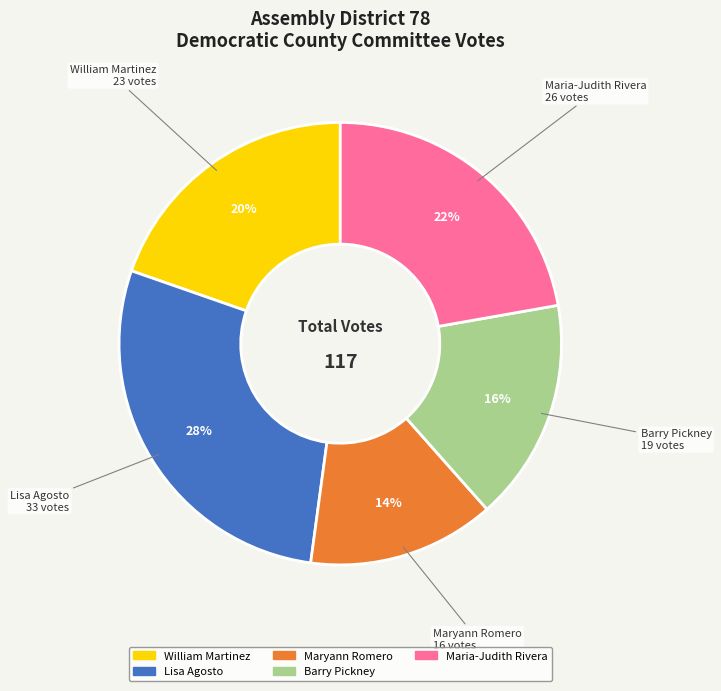

Does Maryann Romero represent more than half of the total?

No